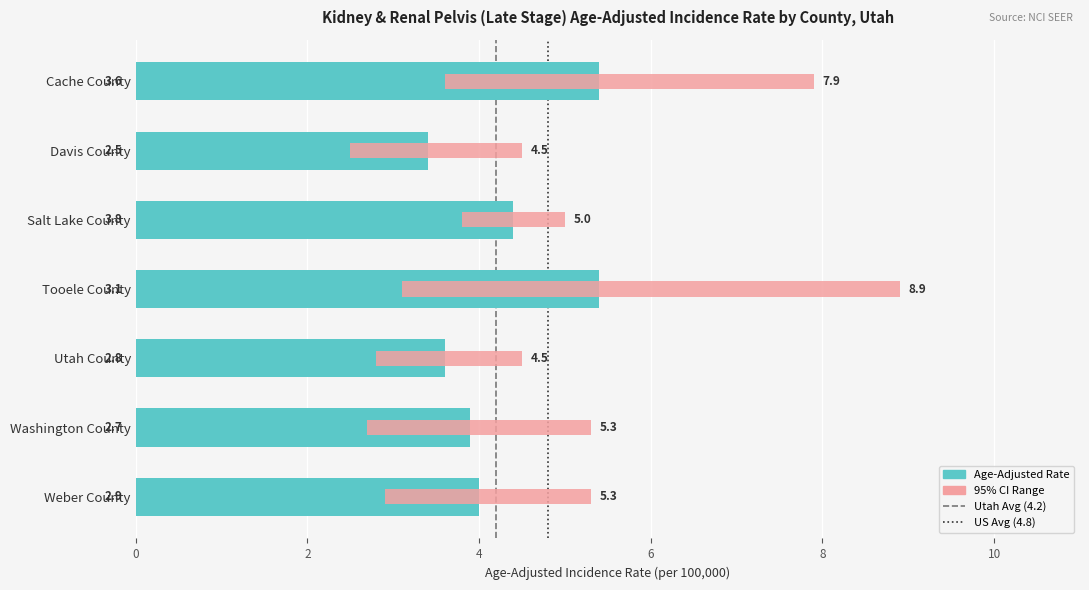

What is the minimum value shown in the chart?

2.5